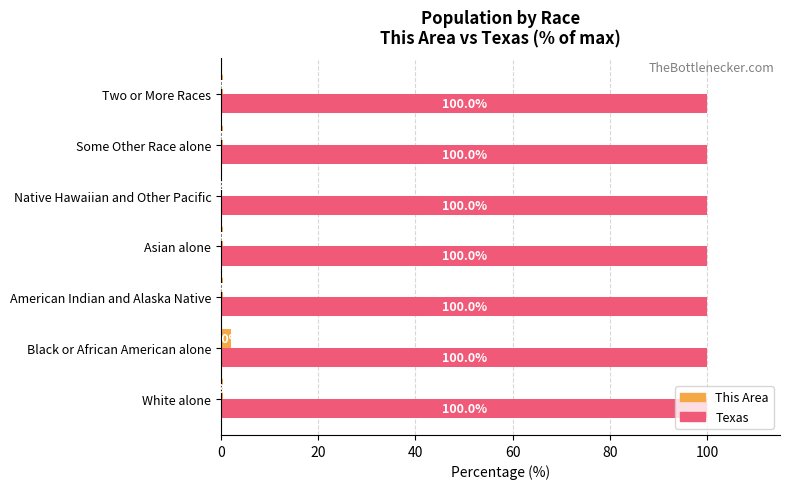

What value does the Texas series have at Native Hawaiian and Other Pacific?

100.0